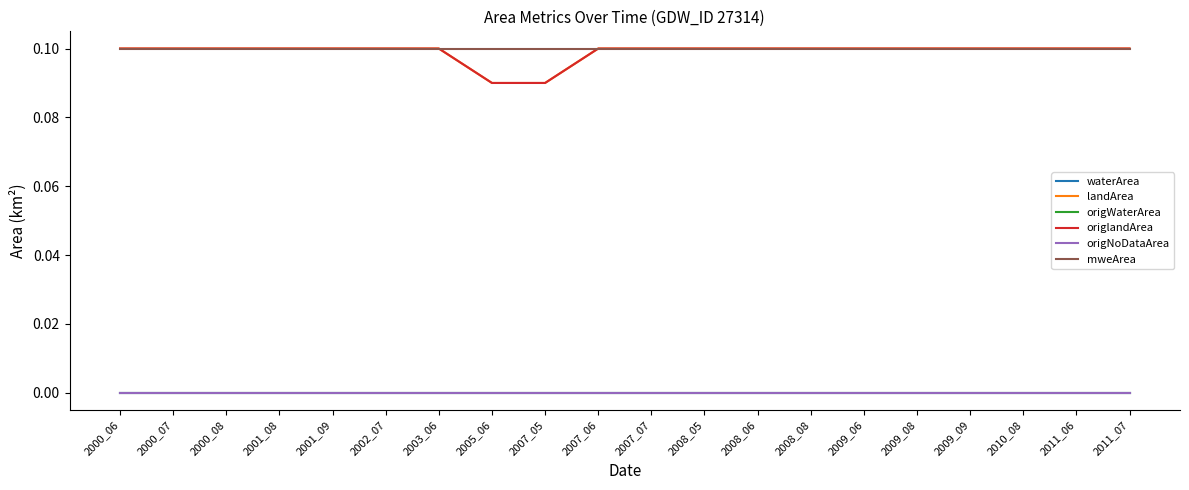

Is it true that landArea equals 0.1 at 2007_07?

True